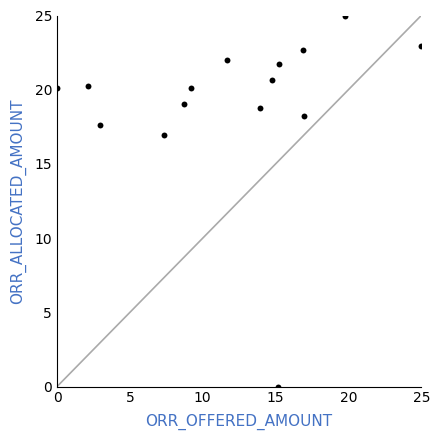

What Y value in the scatter plot is closest to 12?

17.0